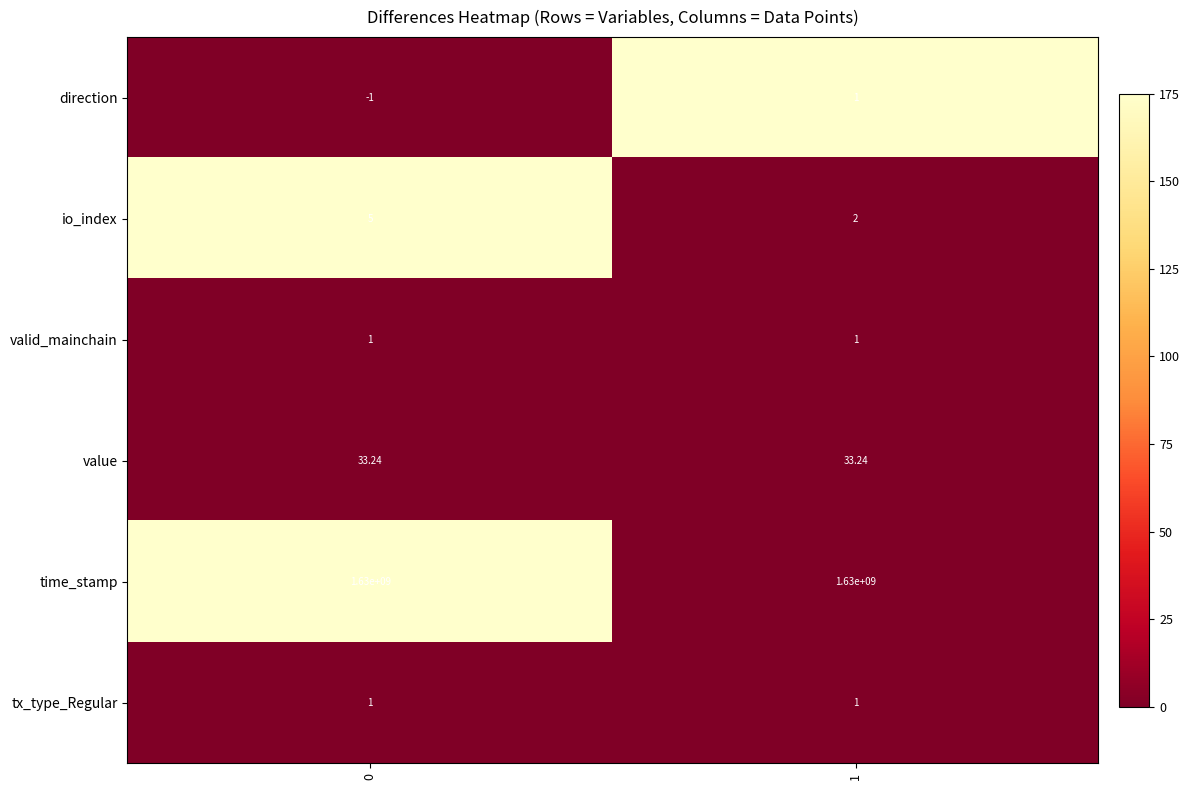

Is the value of time_stamp at 0 greater than the value of io_index at 0?

Yes